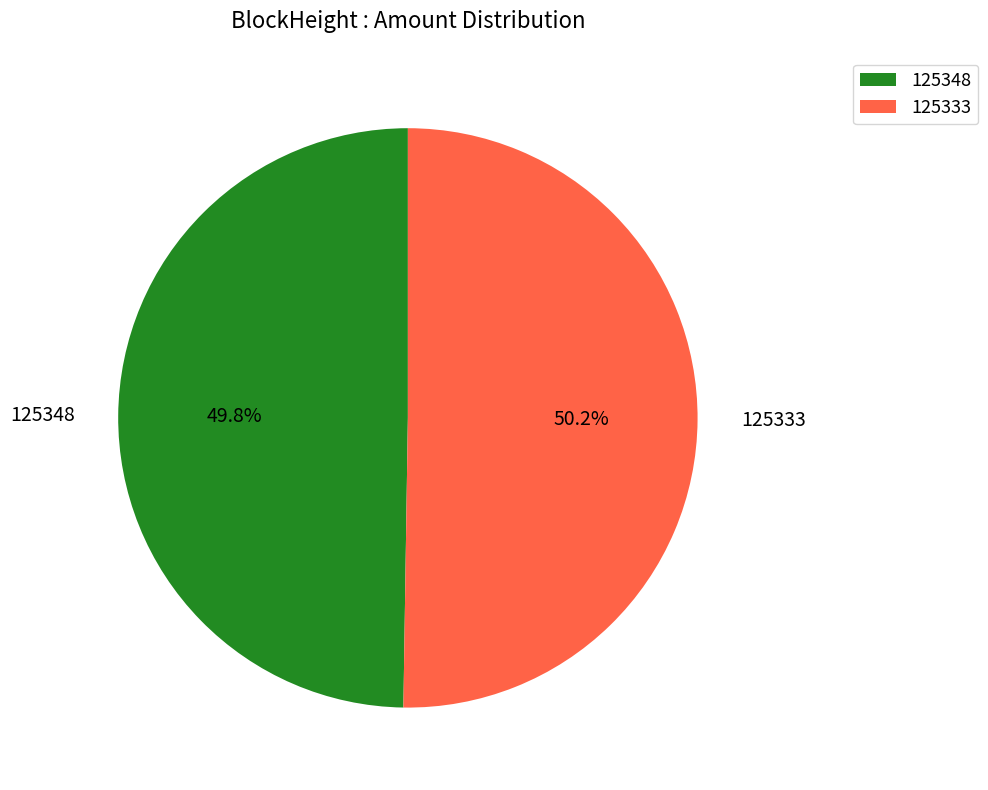

Is there any slice that represents more than half of the pie?

Yes